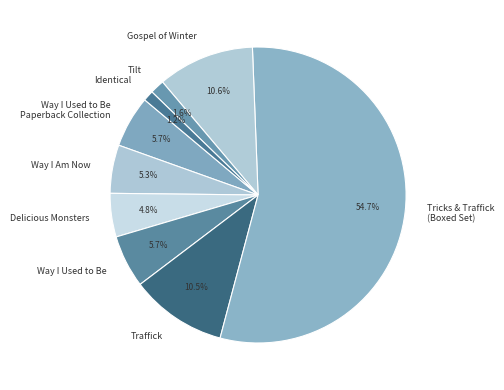

Between Way I Used to Be and Identical, which is larger?

Way I Used to Be